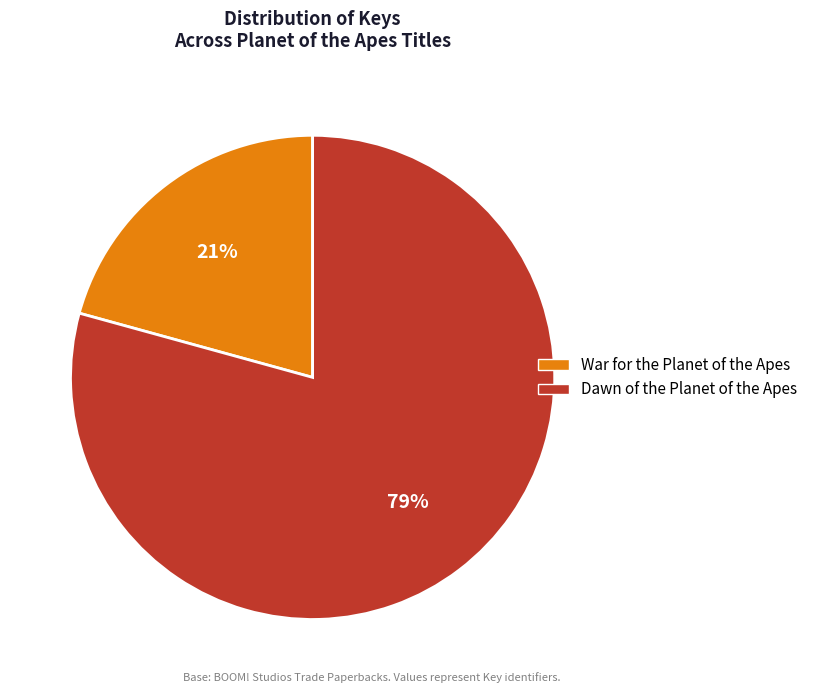

What percentage is the Dawn of the Planet of the Apes slice, to the nearest percent?

79%